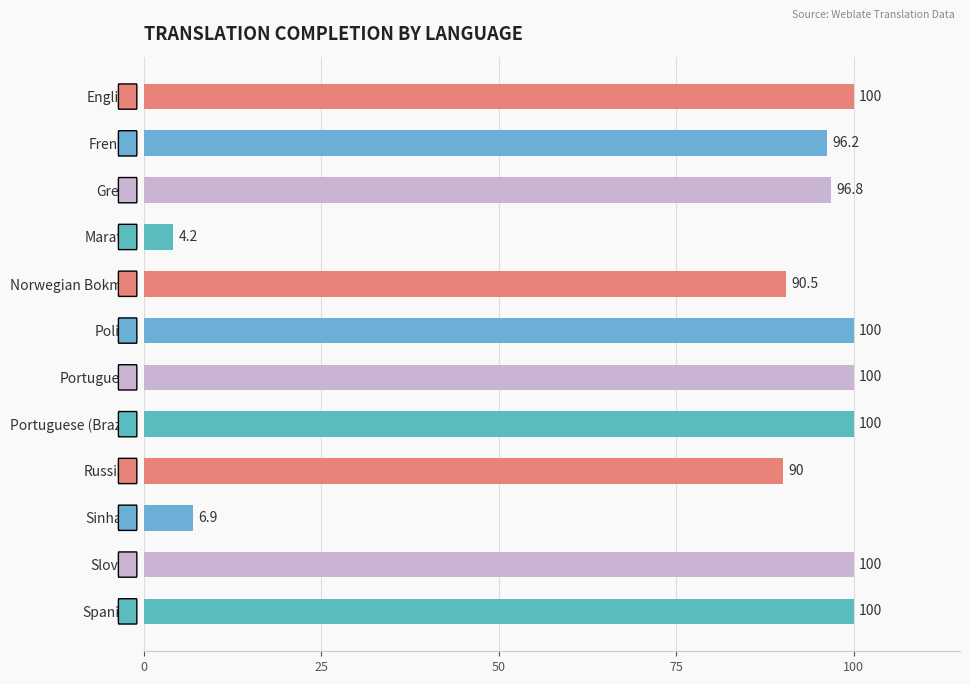

What is the maximum value shown in the chart?

100.0